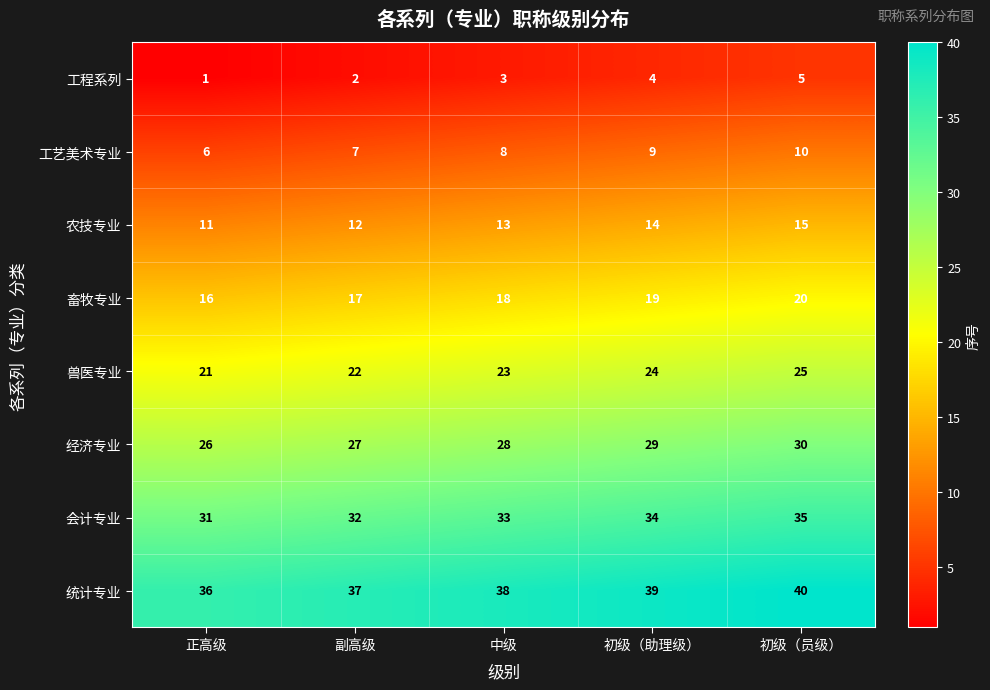

Which category has the lowest value across all series?

正高级